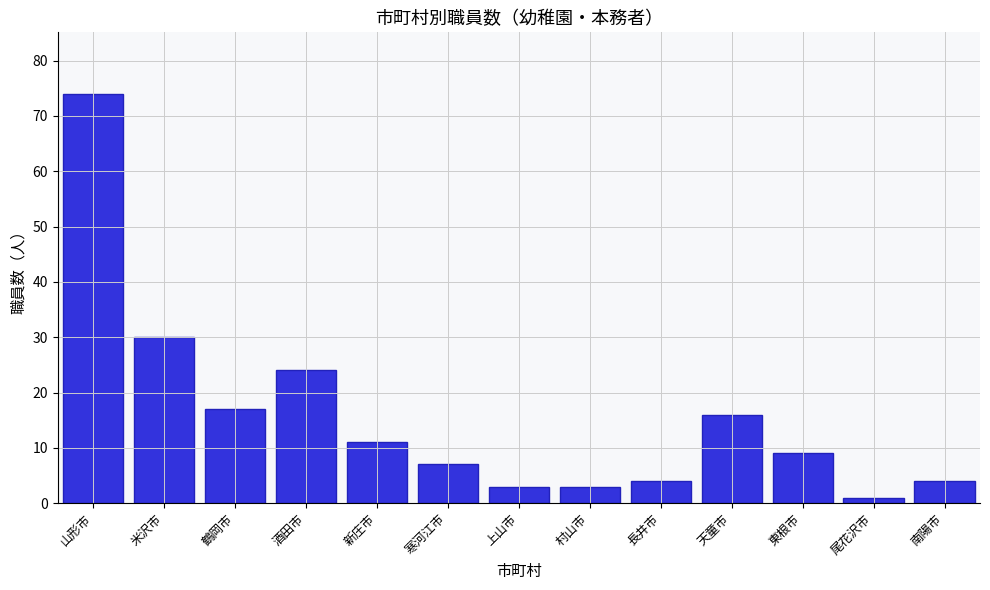

Reading left to right, list all the values displayed in this chart.

山形市=74	米沢市=30	鶴岡市=17	酒田市=24	新庄市=11	寒河江市=7	上山市=3	村山市=3	長井市=4	天童市=16	東根市=9	尾花沢市=1	南陽市=4